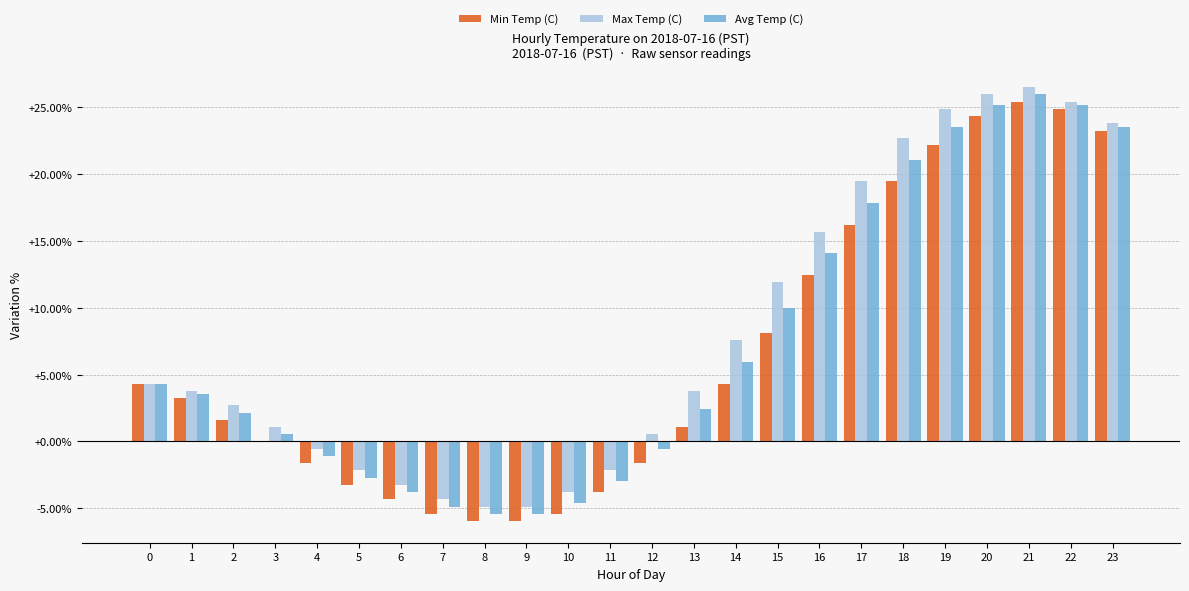

Reading left to right, what are all the values shown in this chart?

Min Temp (C): 0=4.3	1=3.2	2=1.6	3=0.0	4=-1.6	5=-3.2	6=-4.3	7=-5.4	8=-5.9	9=-5.9	10=-5.4	11=-3.8	12=-1.6	13=1.1	14=4.3	15=8.1	16=12.4	17=16.2	18=19.5	19=22.2	20=24.3	21=25.4	22=24.9	23=23.2
Max Temp (C): 0=4.3	1=3.8	2=2.7	3=1.1	4=-0.5	5=-2.2	6=-3.2	7=-4.3	8=-4.9	9=-4.9	10=-3.8	11=-2.2	12=0.5	13=3.8	14=7.6	15=11.9	16=15.7	17=19.5	18=22.7	19=24.9	20=25.9	21=26.5	22=25.4	23=23.8
Avg Temp (C): 0=4.3	1=3.5	2=2.2	3=0.5	4=-1.1	5=-2.7	6=-3.8	7=-4.9	8=-5.4	9=-5.4	10=-4.6	11=-3.0	12=-0.5	13=2.4	14=5.9	15=10.0	16=14.1	17=17.8	18=21.1	19=23.5	20=25.1	21=25.9	22=25.1	23=23.5